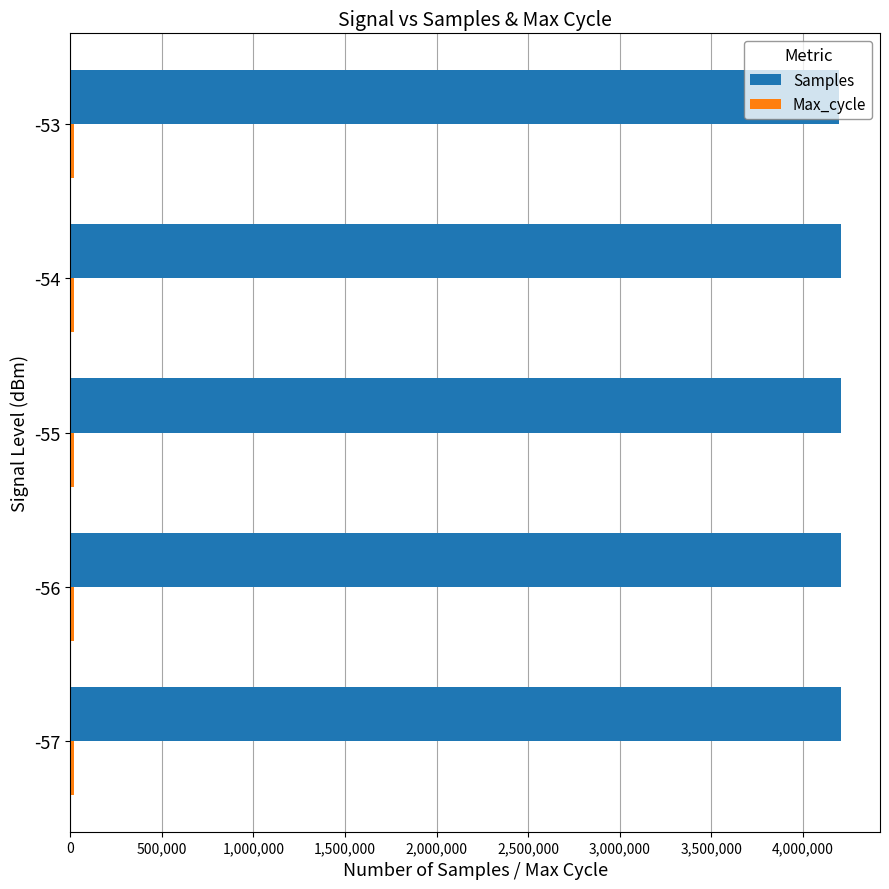

At how many categories does at least one series exceed 3975020?

5